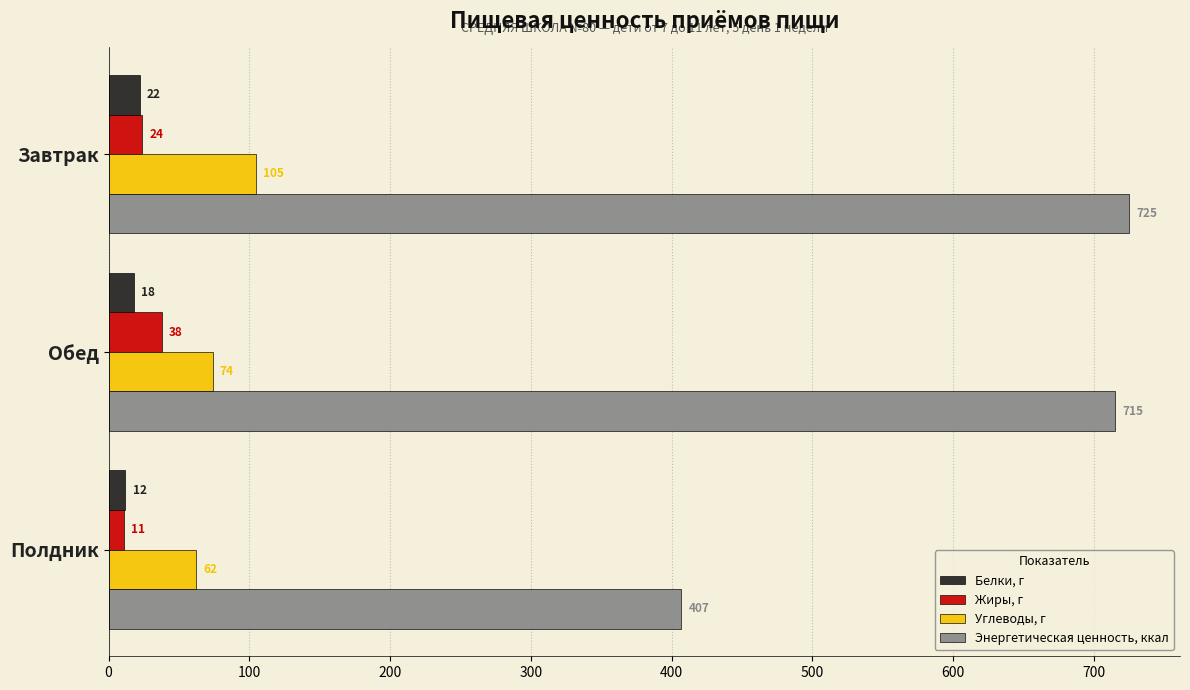

Which series has the largest range (max minus min)?

Энергетическая ценность, ккал